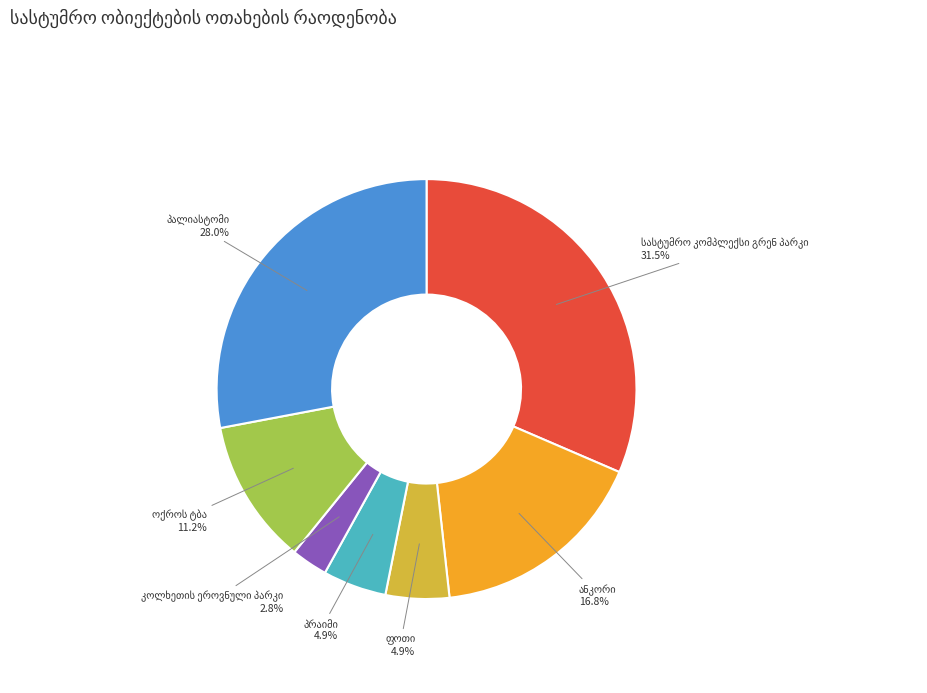

Is there any slice that represents more than half of the pie?

No